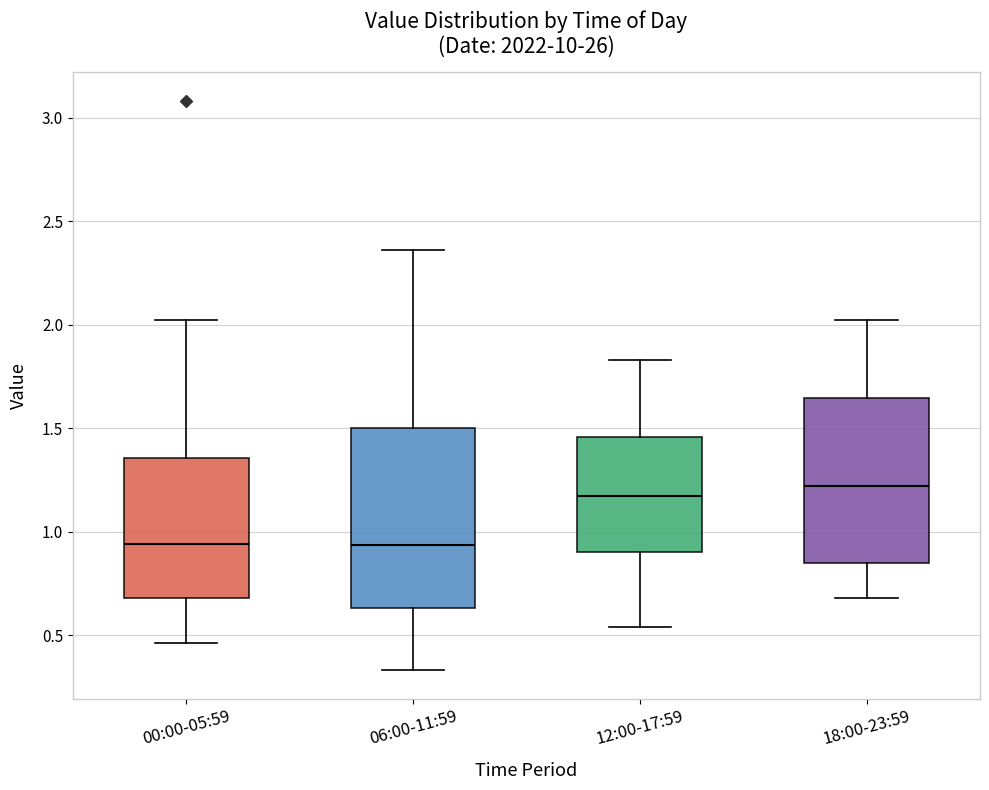

Reading left to right, transcribe this box plot: for each box, give where its median line is, the range the box spans, and where its two whiskers end, as read against the y-axis. The values are not printed on the chart, so give them approximately, as read against the axis.

00:00-05:59: median 0.95, box 0.70 to 1.35, whiskers 0.45 to 2.00
06:00-11:59: median 0.95, box 0.65 to 1.50, whiskers 0.35 to 2.35
12:00-17:59: median 1.15, box 0.90 to 1.45, whiskers 0.55 to 1.85
18:00-23:59: median 1.20, box 0.85 to 1.65, whiskers 0.70 to 2.00